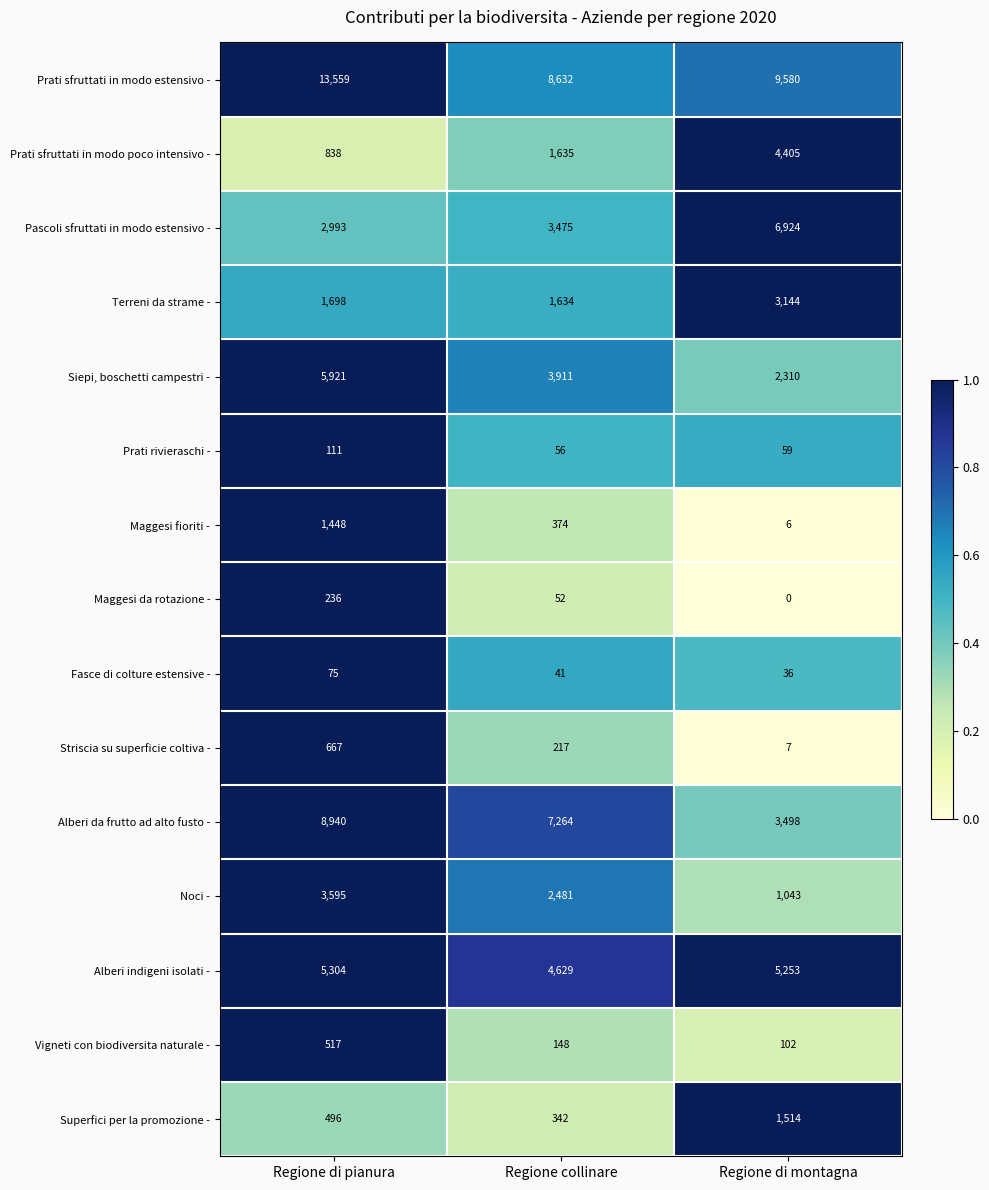

Between Regione di pianura and Regione collinare, which series saw the biggest shift?

Prati sfruttati in modo estensivo -